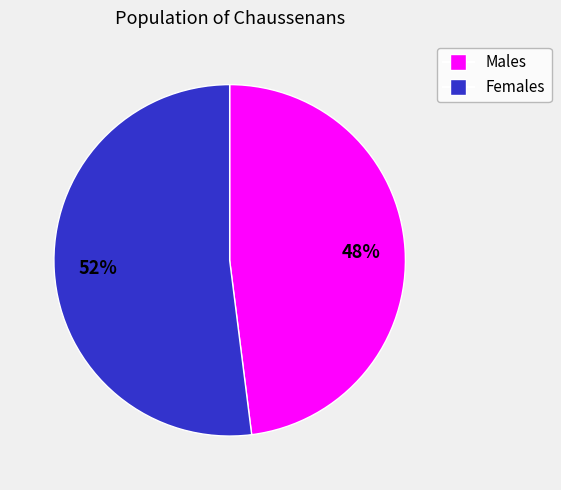

To the nearest percent, what is the average slice percentage?

50%